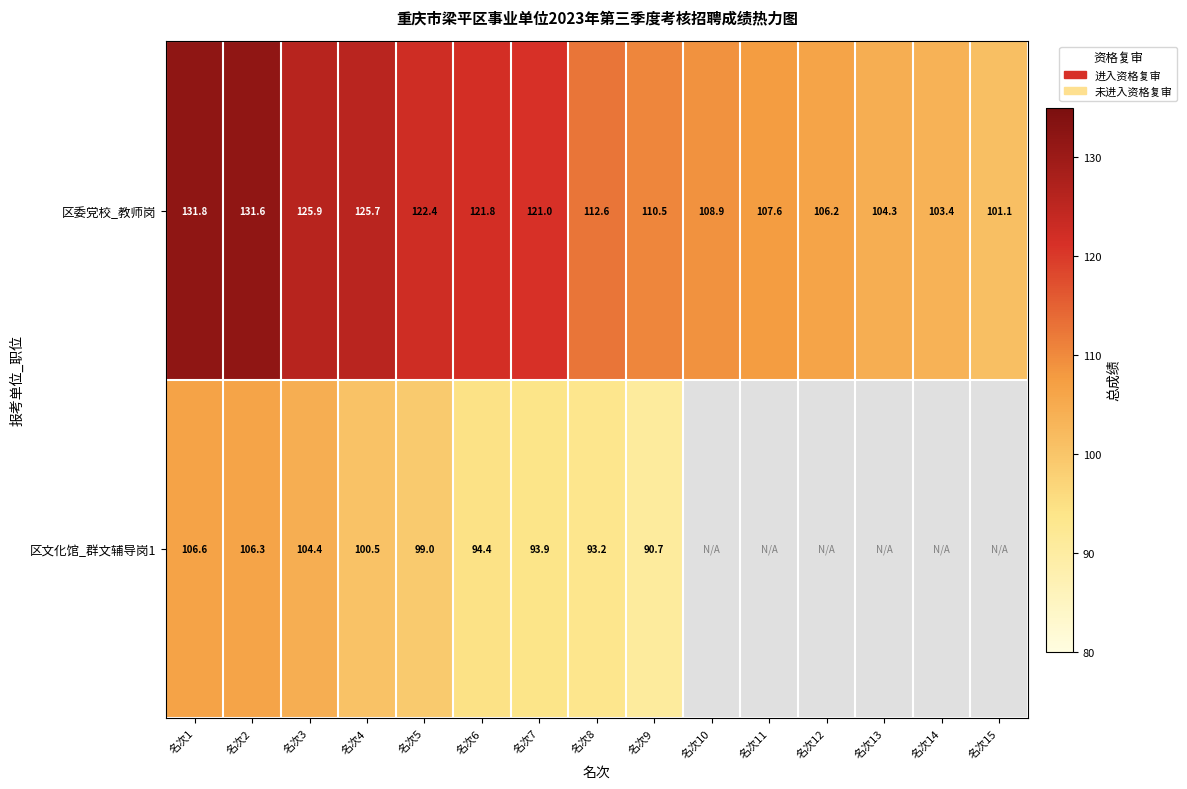

At 名次8, list the series in order from largest to smallest.

区委党校_教师岗, 区文化馆_群文辅导岗1